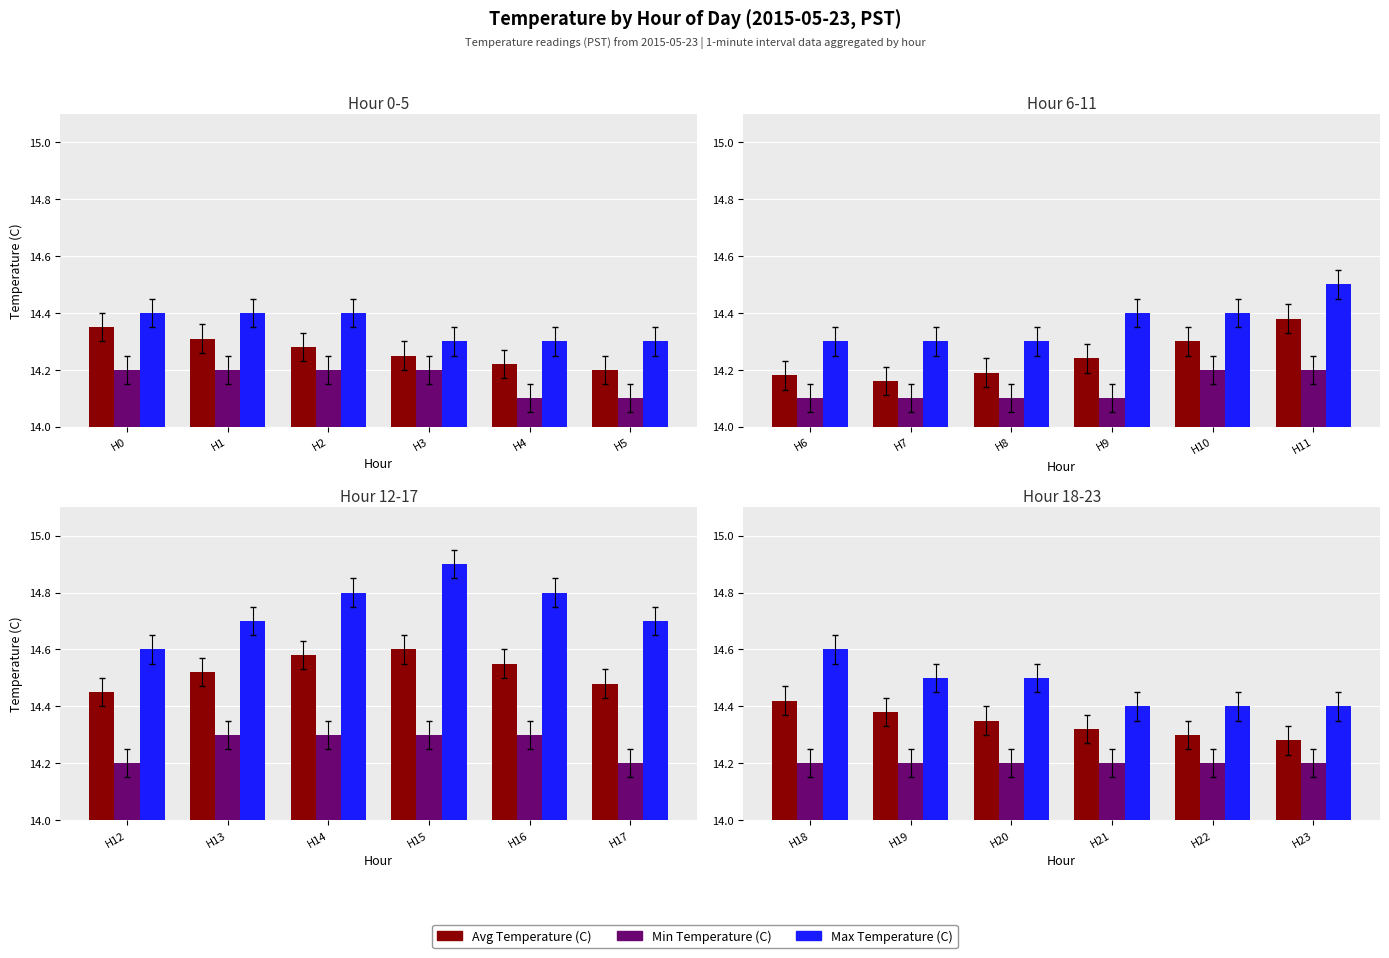

Where is Max Temperature (C) nearest to the value 0?

H21